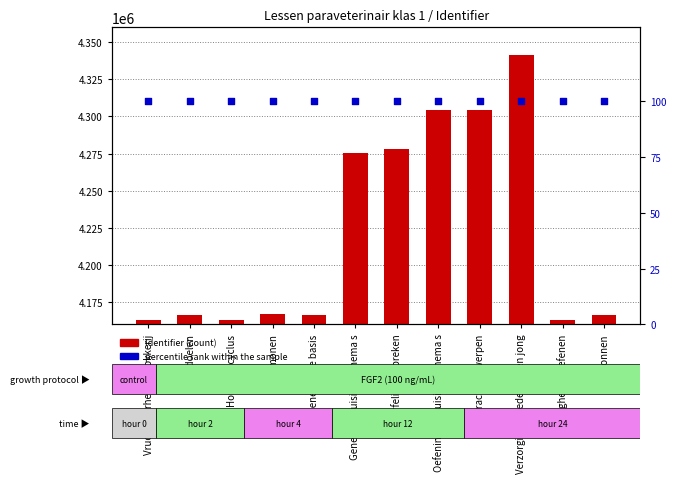

Which series has the largest total across all categories?

Identifier